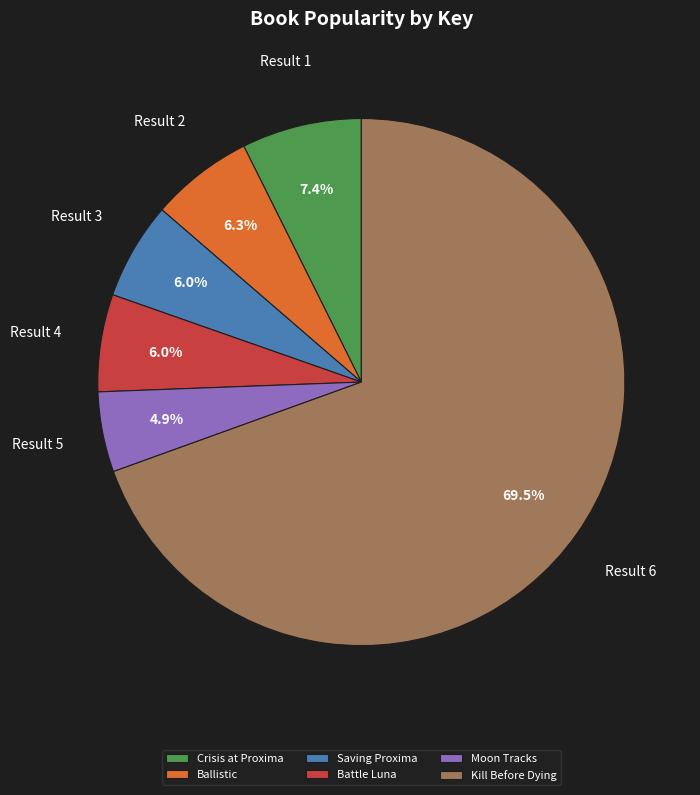

Which slice is the smallest?

Moon Tracks